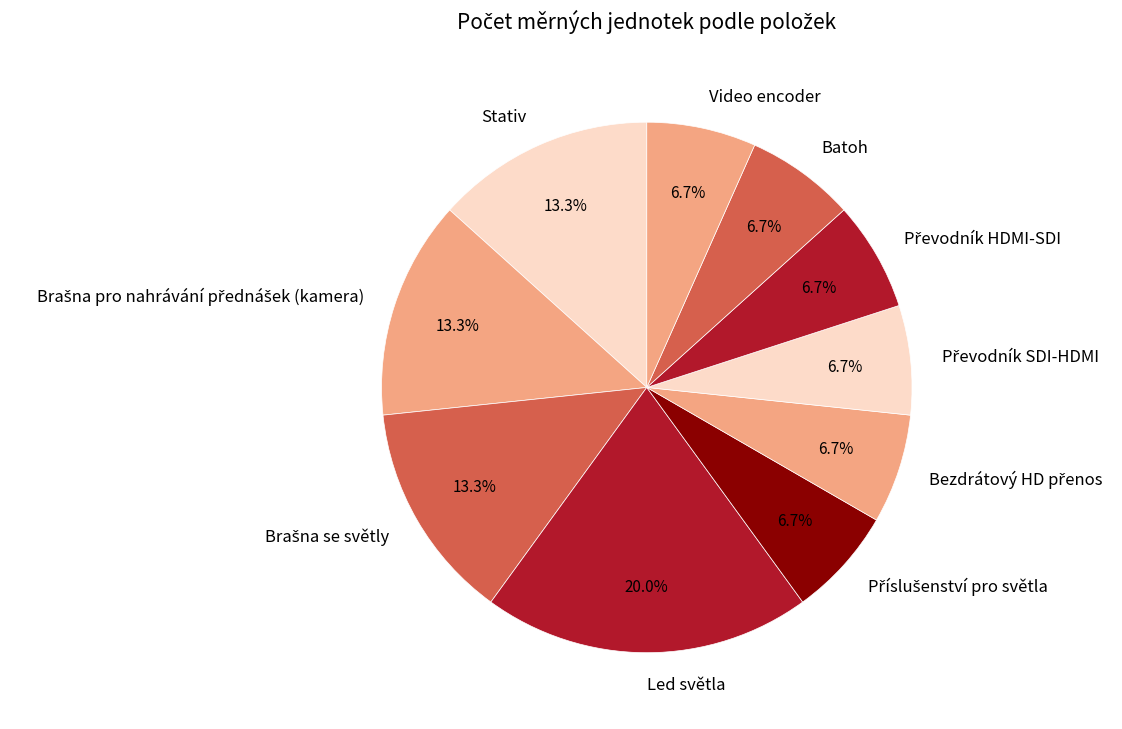

Is there a majority slice in this chart?

No